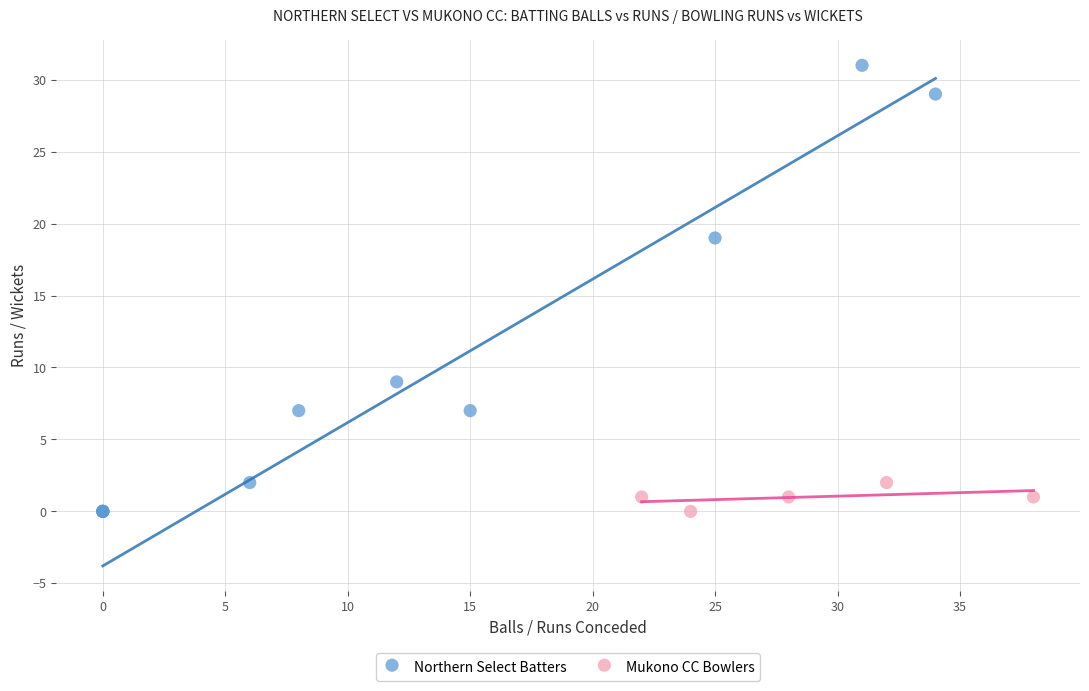

Which series has the widest spread of Y values?

Northern Select Batters